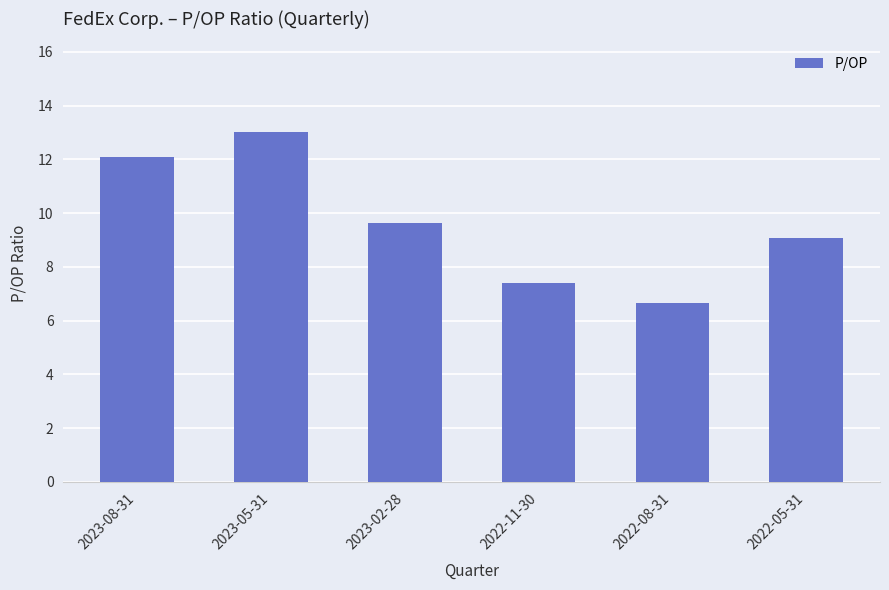

Which has a higher value, 2022-11-30 or 2023-05-31?

2023-05-31